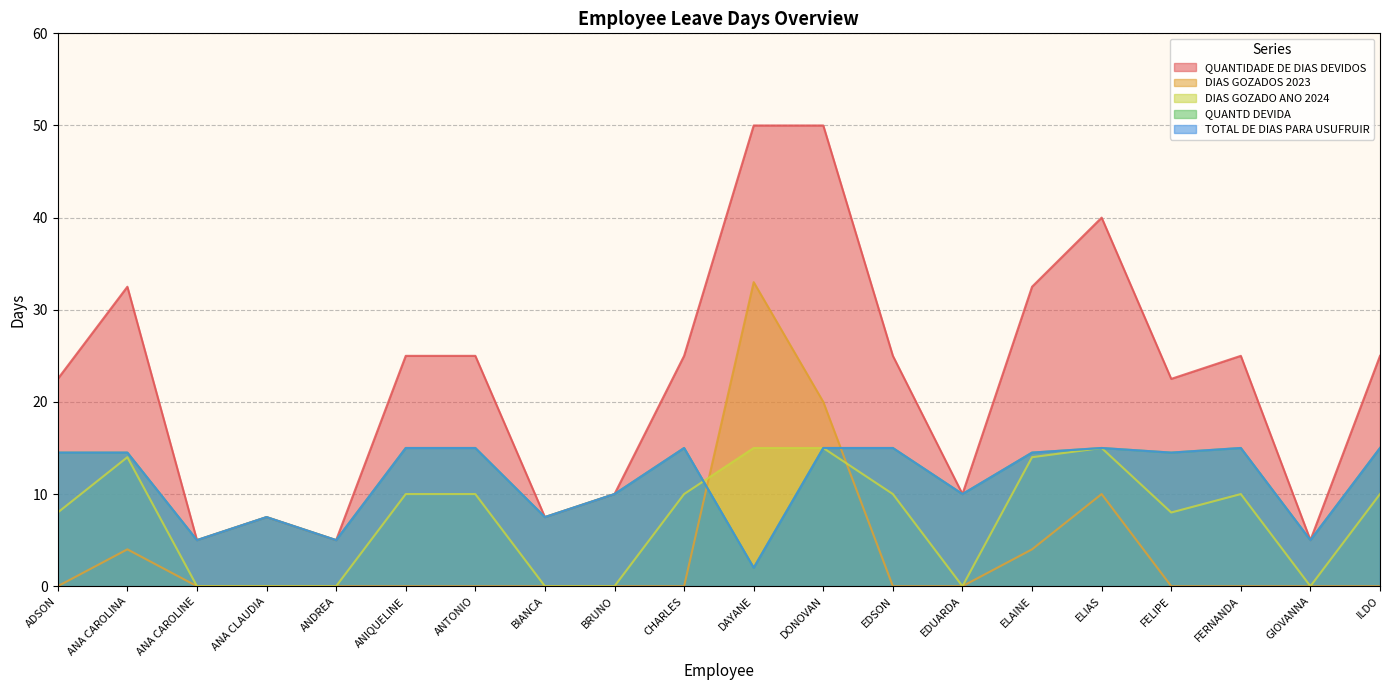

At how many categories does at least one series exceed 18?

13